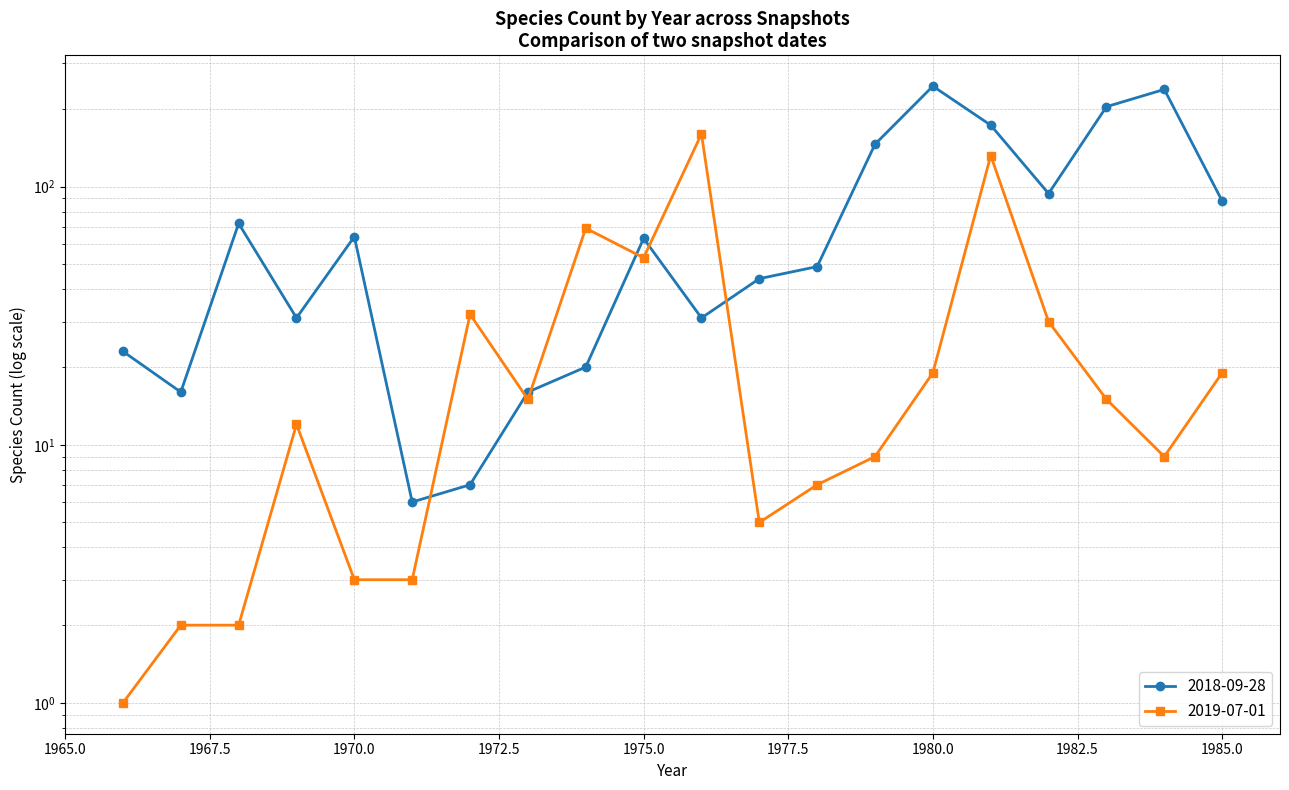

Does the chart display data point markers on the line(s)?

Yes